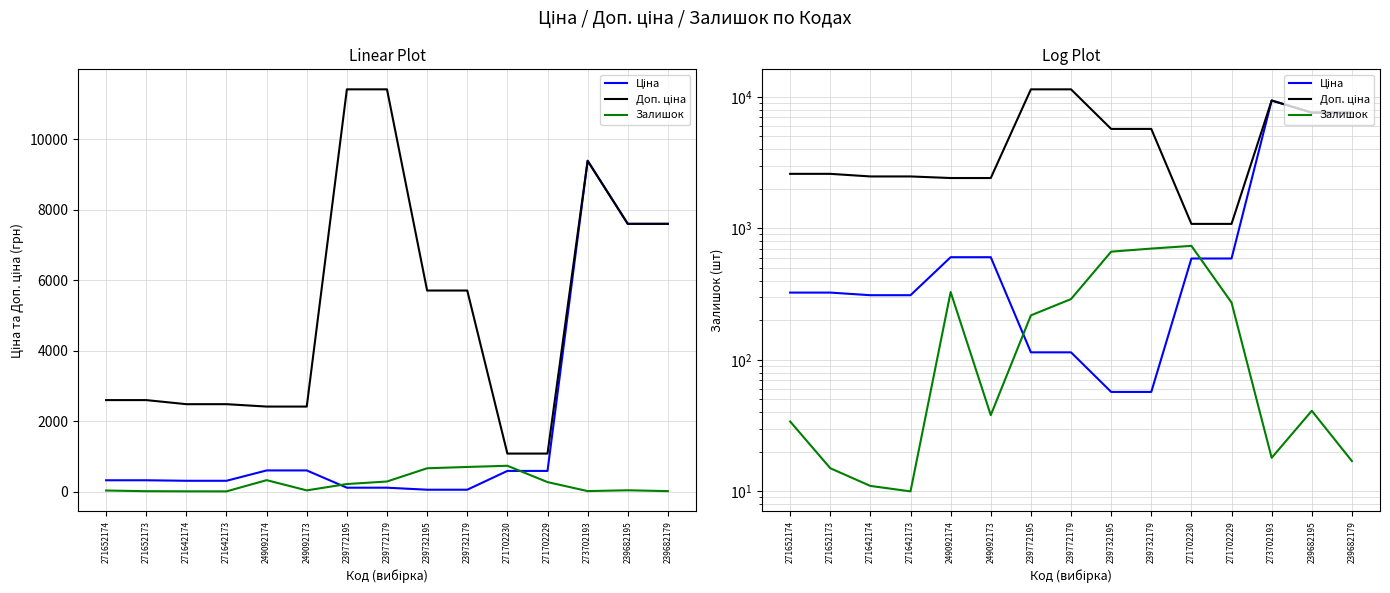

Between 239772195 and 239732195, which series saw the biggest shift?

Доп. ціна